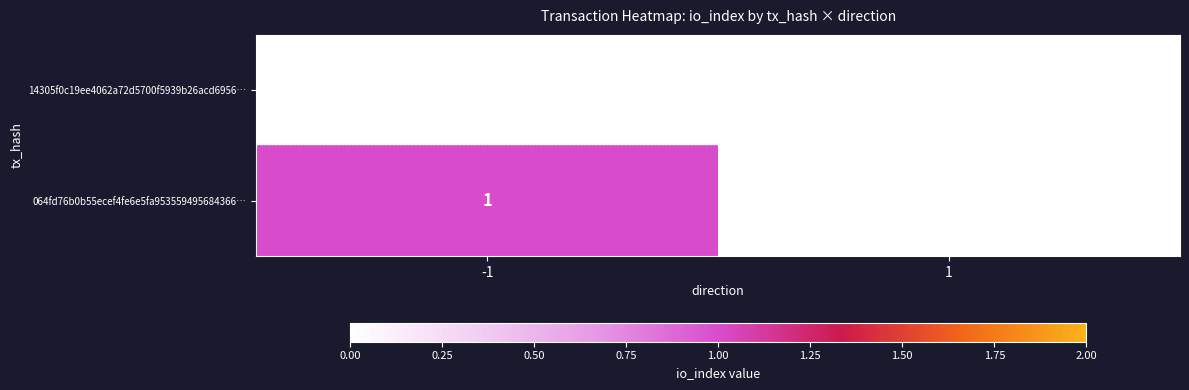

Which series has the largest total across all categories?

064fd76b0b55ecef4fe6e5fa953559495684366…